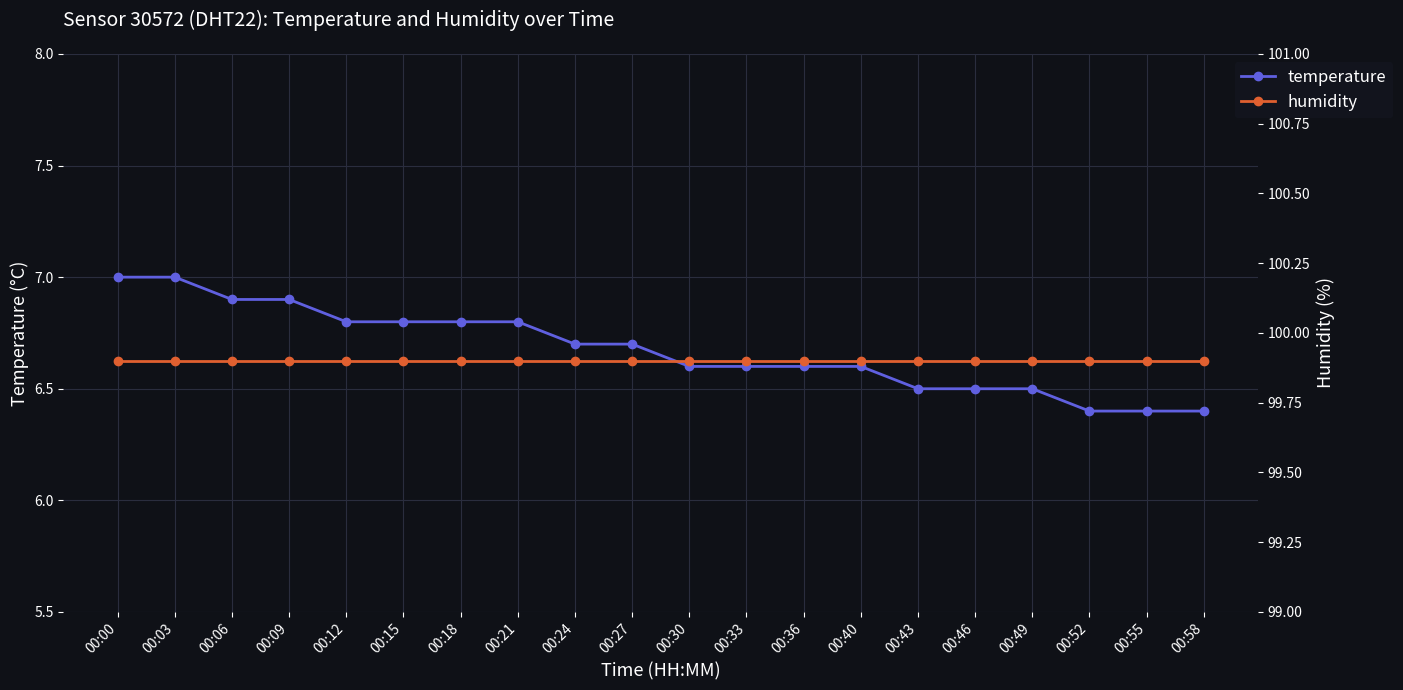

True or false: humidity and temperature intersect in this chart.

False